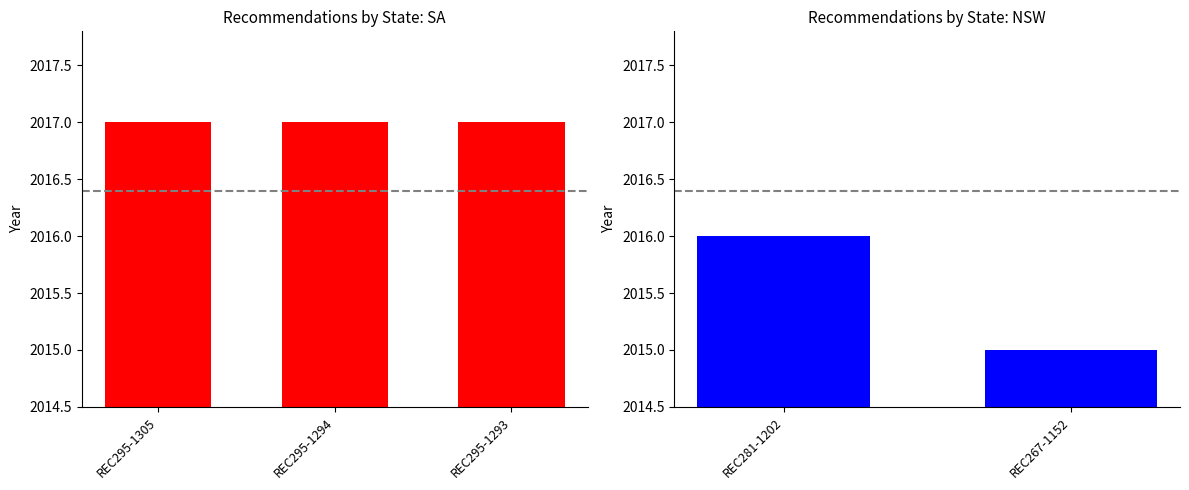

What is the average value?

2016